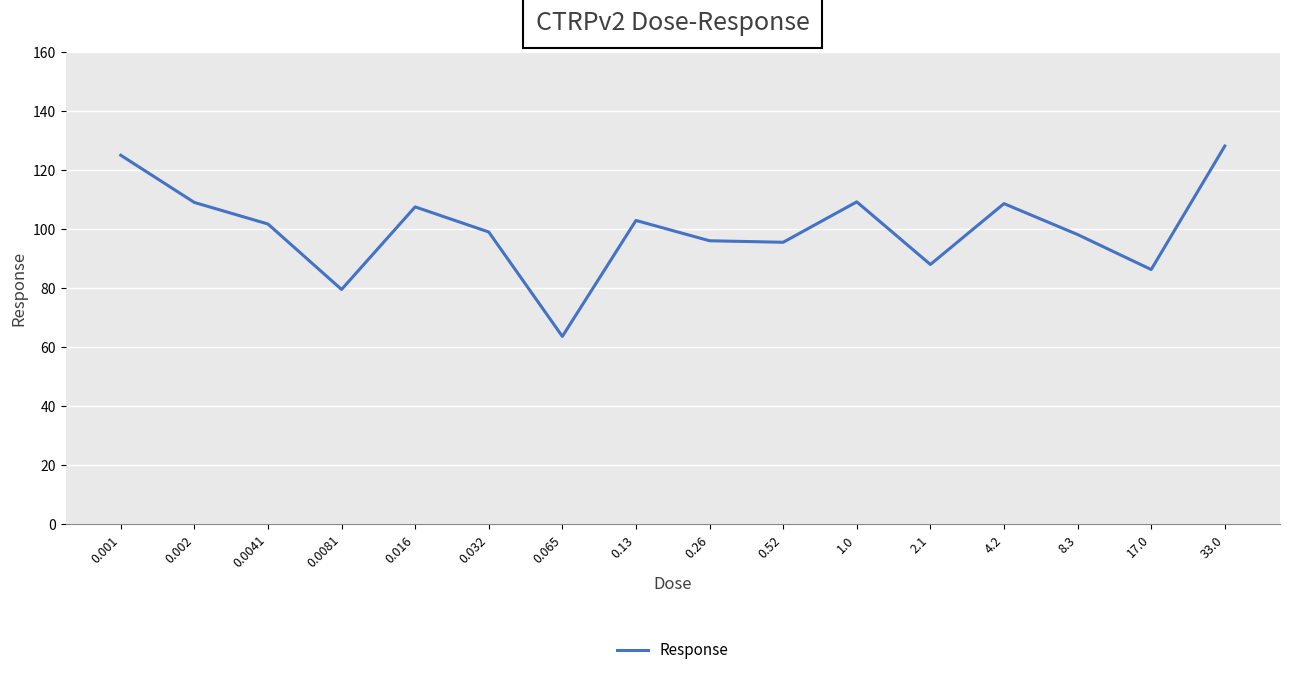

The chart shows a value of 34.2 at 0.0081. True or false?

False